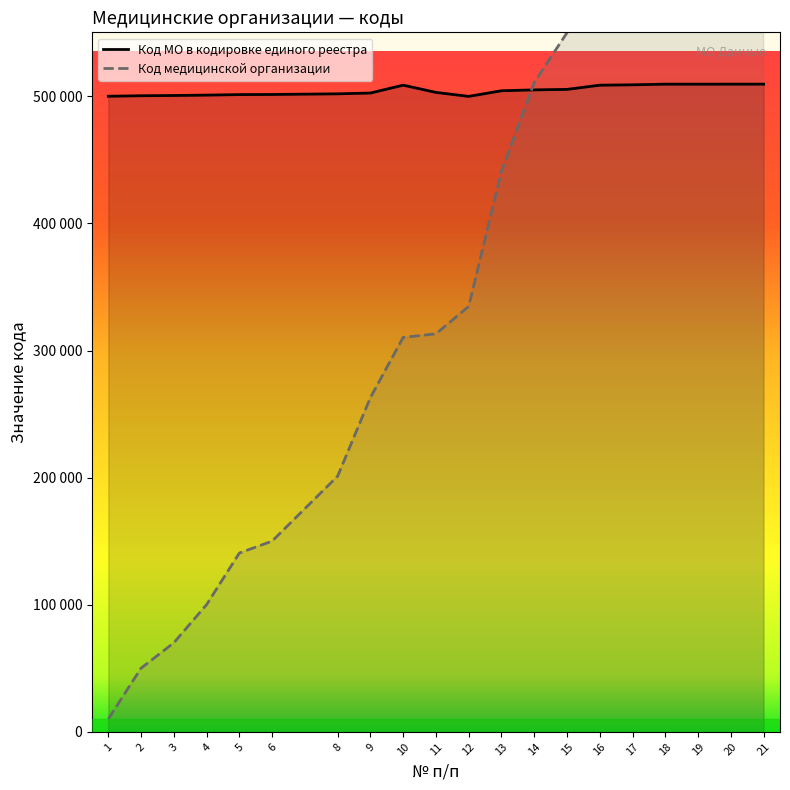

Is it true that Код МО в кодировке единого реестра equals 501407 at 5?

True